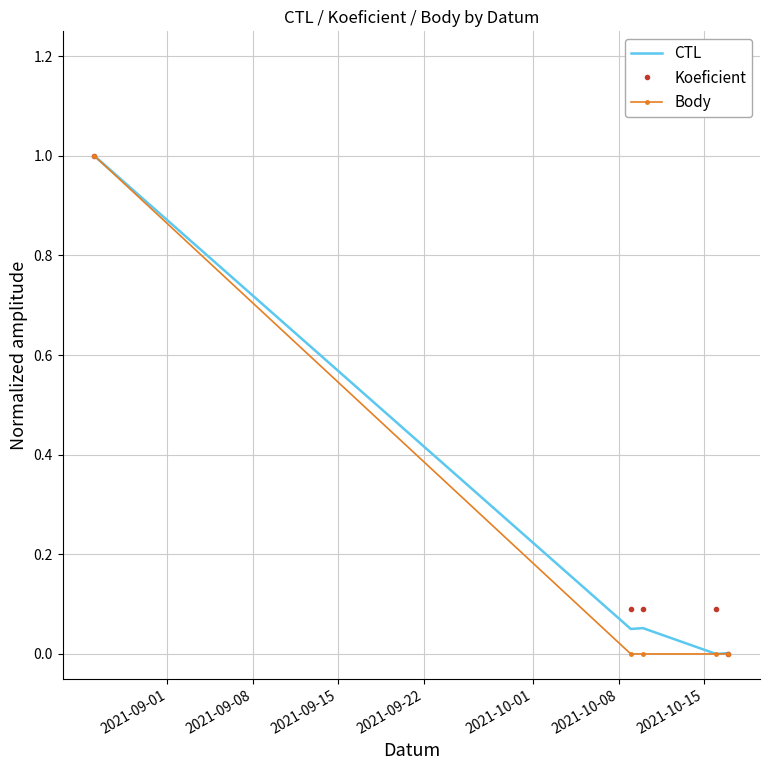

What is the greatest value displayed?

1.0